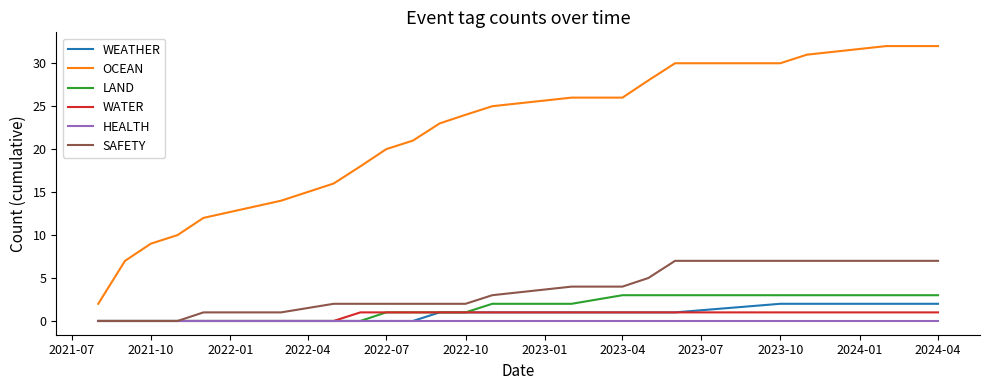

At how many categories does at least one series exceed 27?

6